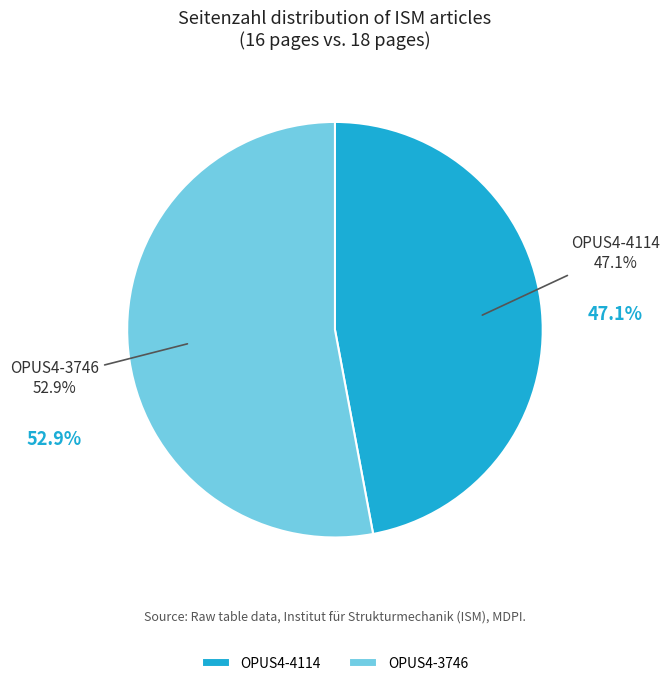

Count the number of slices in the pie.

2